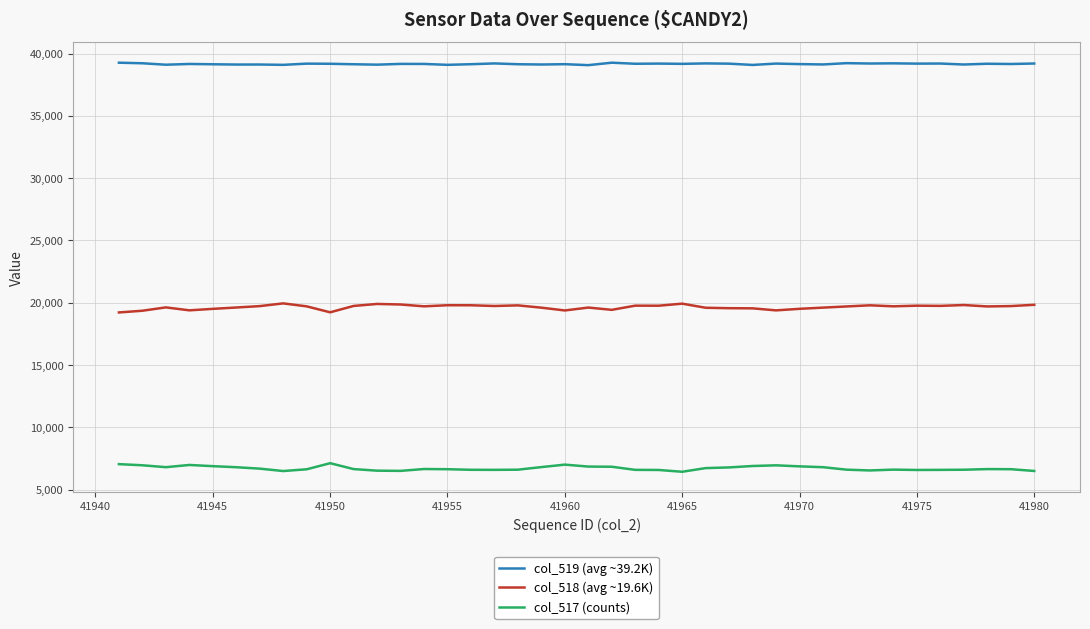

What are all the series names shown in the legend?

col_519 (avg ~39.2K), col_518 (avg ~19.6K), col_517 (counts)